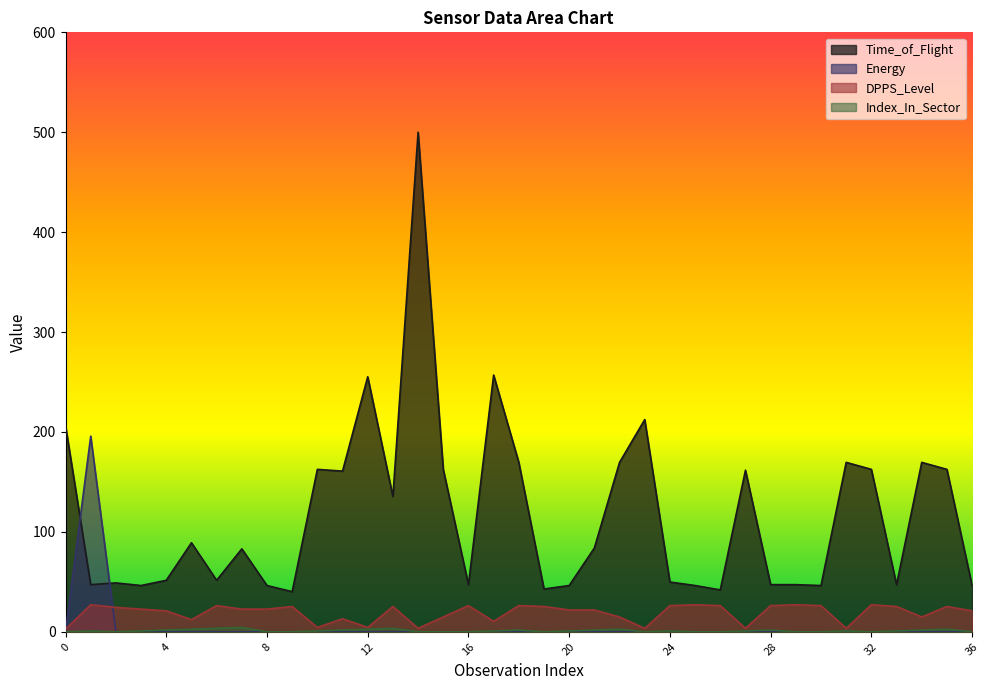

At how many categories does at least one series exceed 302?

1